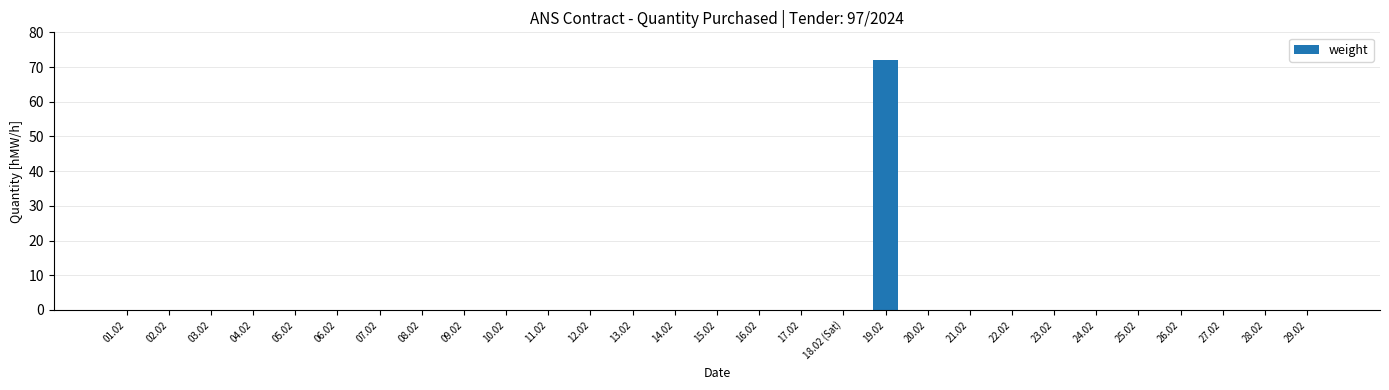

At which category does the chart reach its peak across all series?

19.02